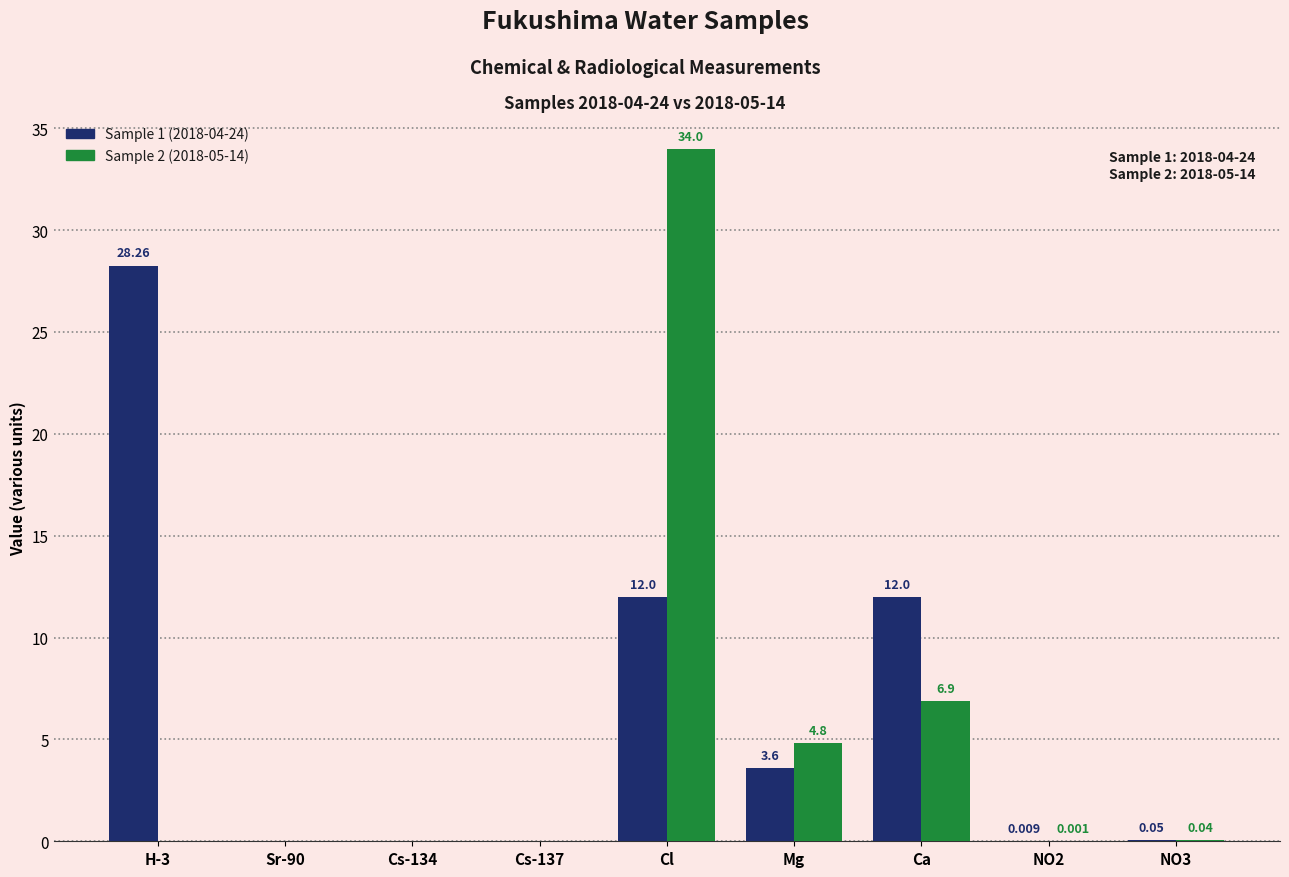

At which label is Sample 2 (2018-05-14) closest to 17?

Ca